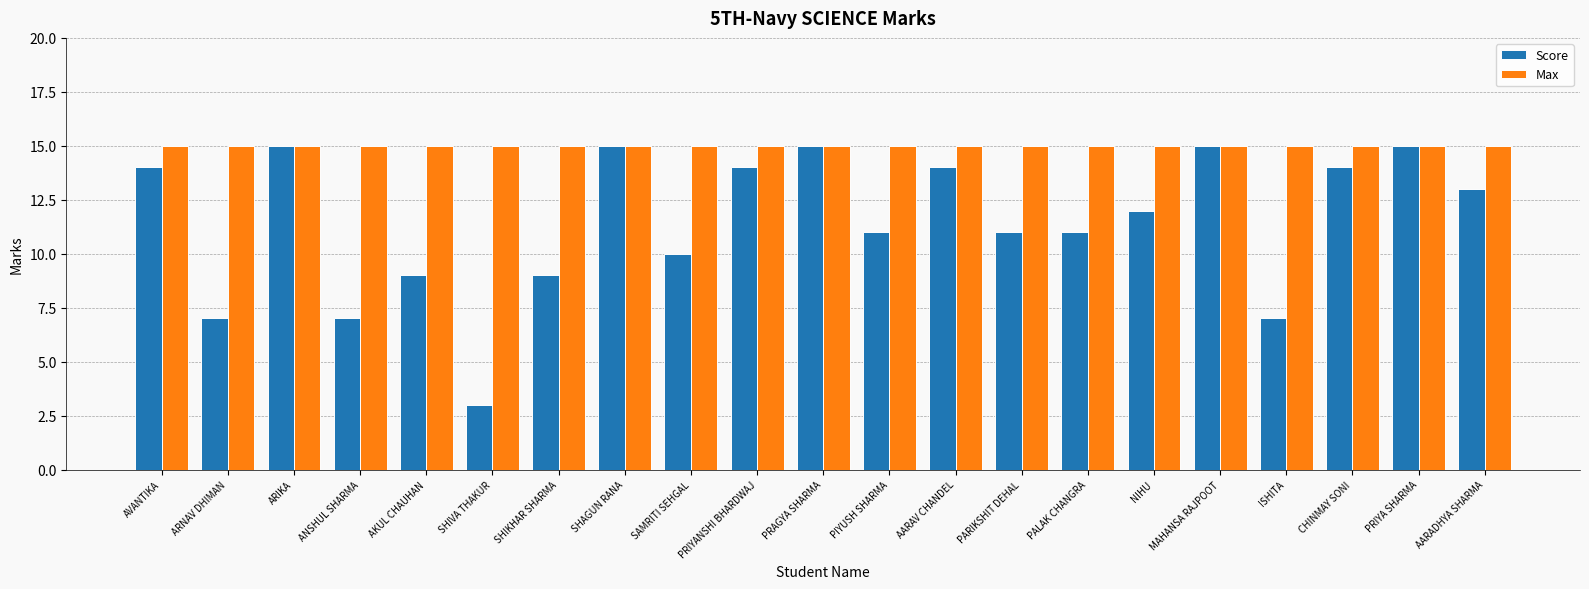

What is the label of the 12th bar from the left?

PIYUSH SHARMA